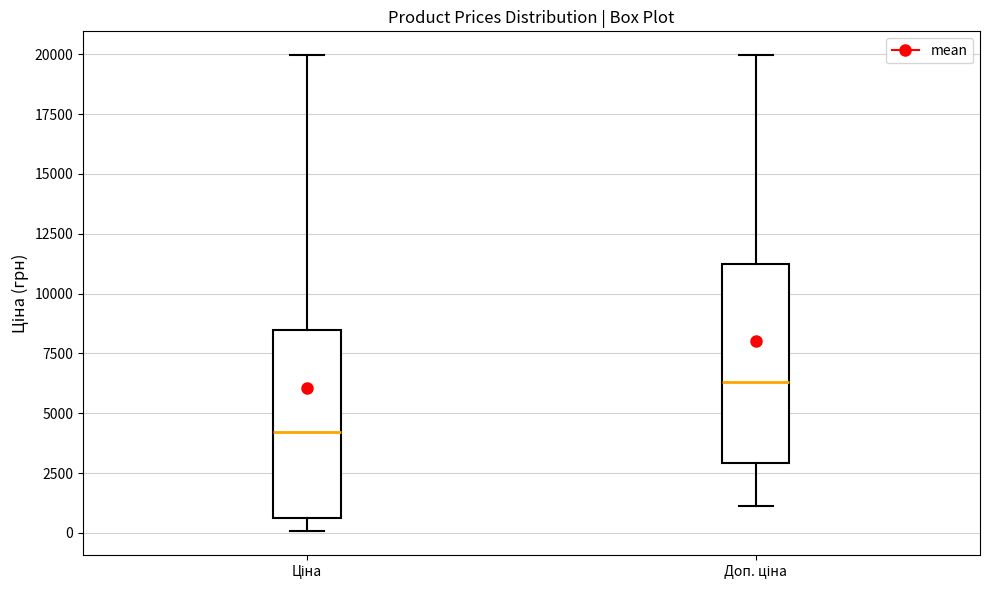

Where does the median line of the box for Ціна sit on the y-axis? The values are not printed on the chart, so give them approximately, as read against the axis.

4000